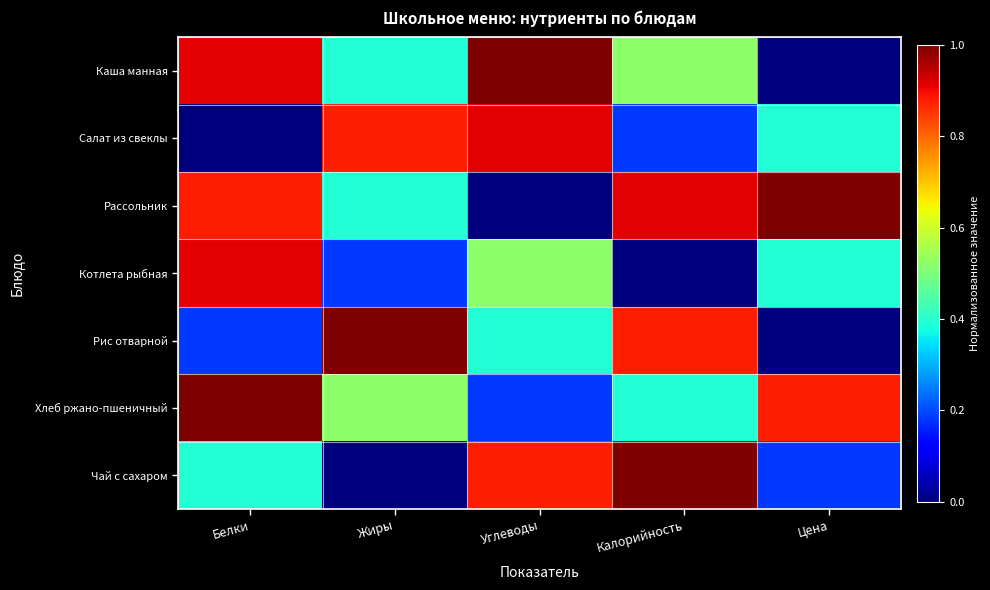

What is the total value across all series at Цена?

2.8